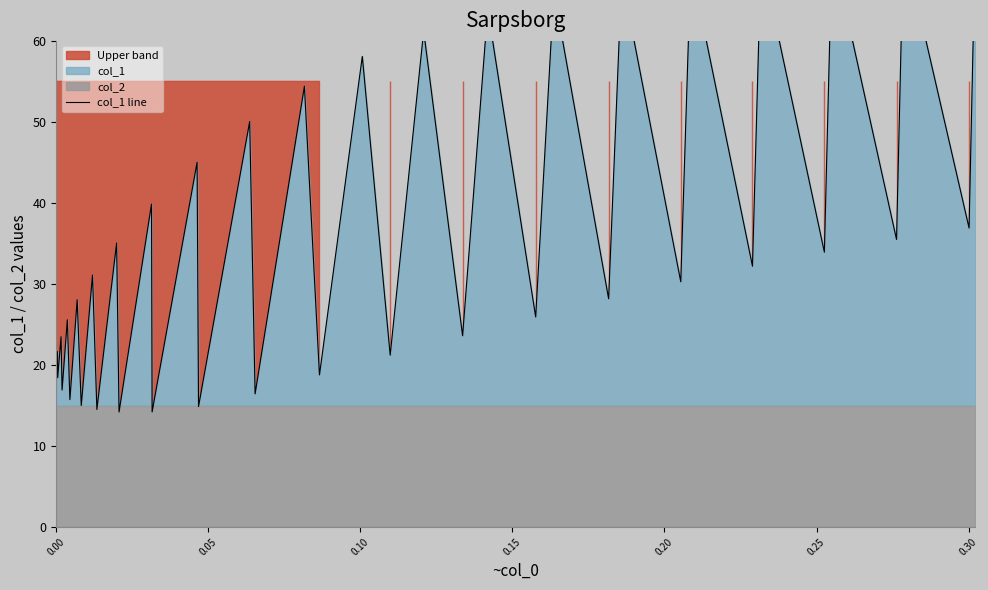

True or false: there are more than 2 points higher than both neighbors.

True